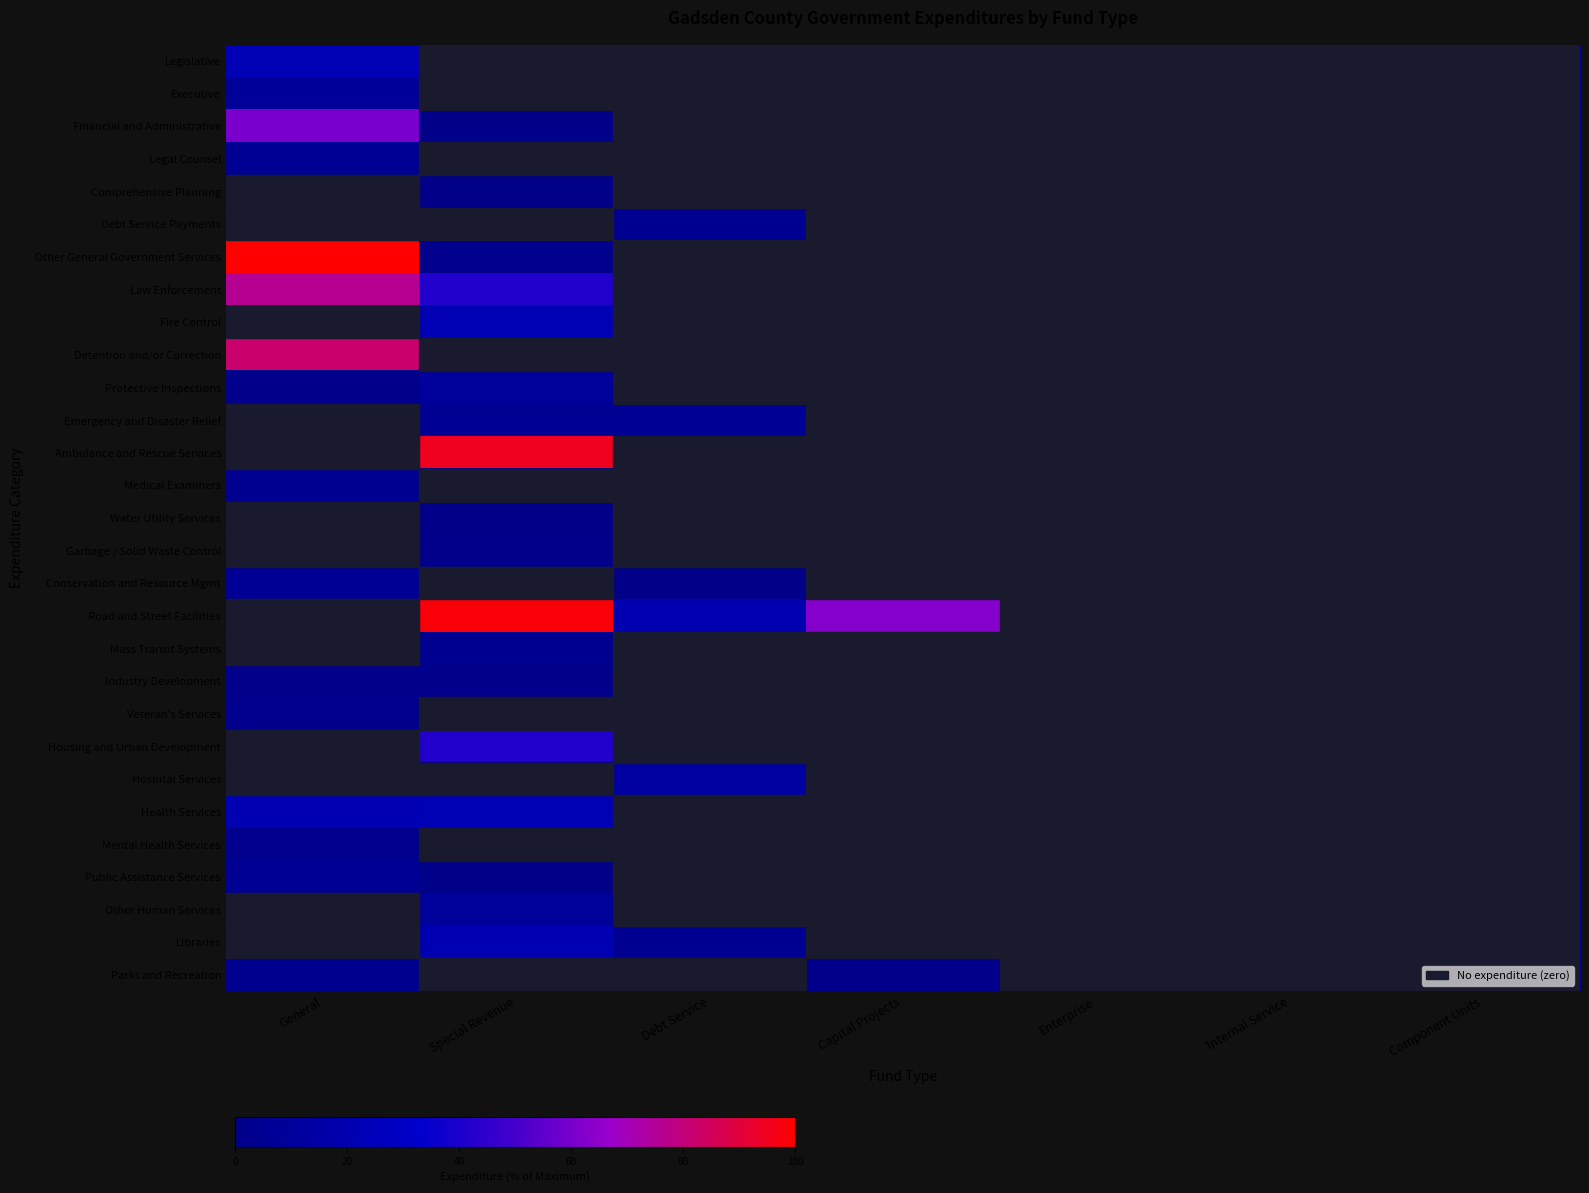

At which category is the sum across all series the highest?

General